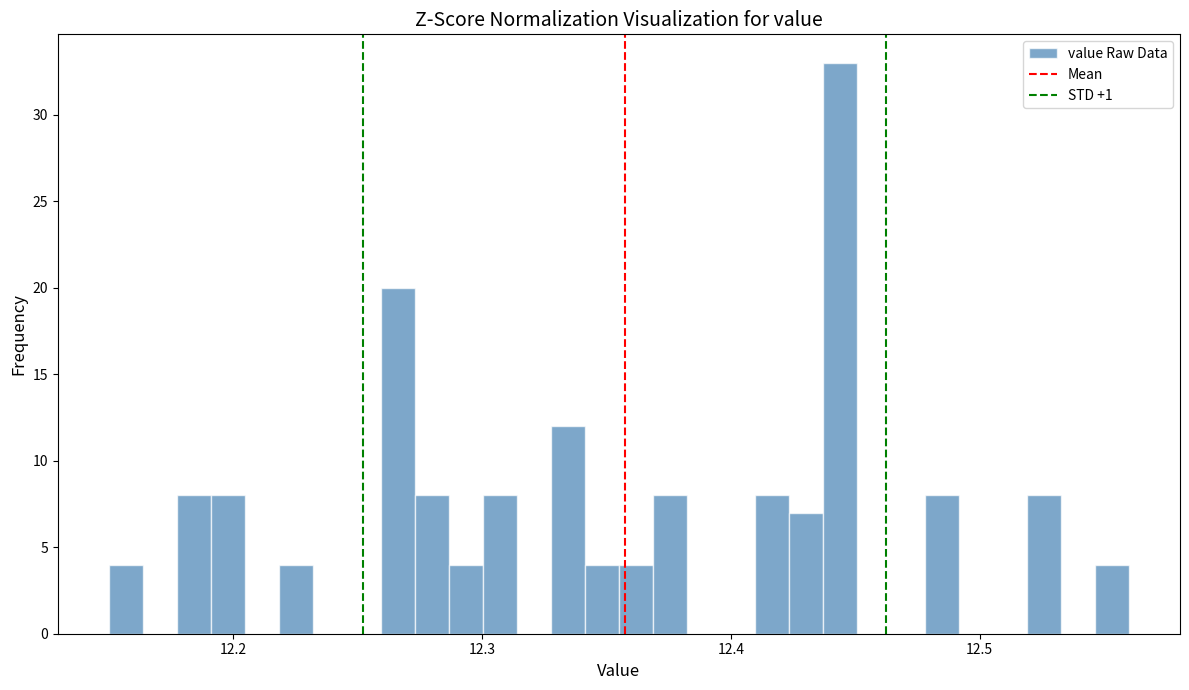

Read against the x-axis, roughly where is the centre of the tallest bar?

12.44